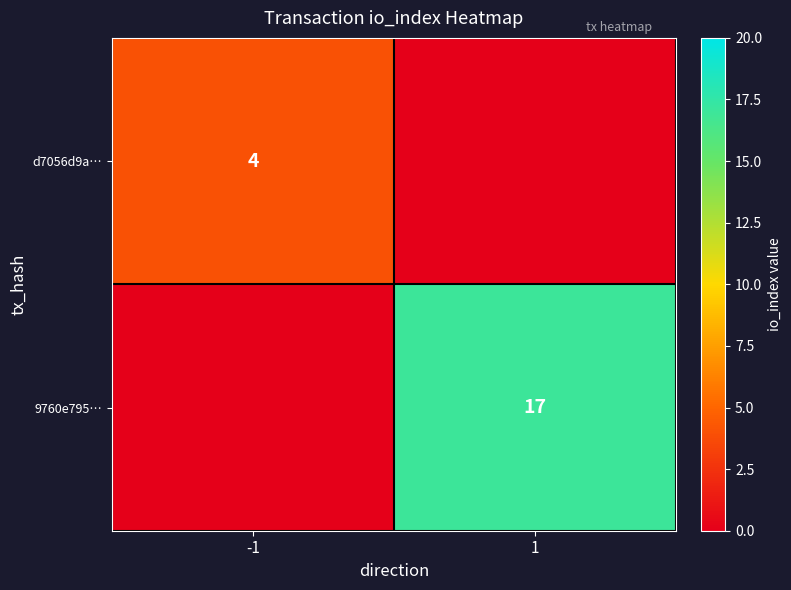

The value of d7056d9a… at -1 is 4. True or false?

True